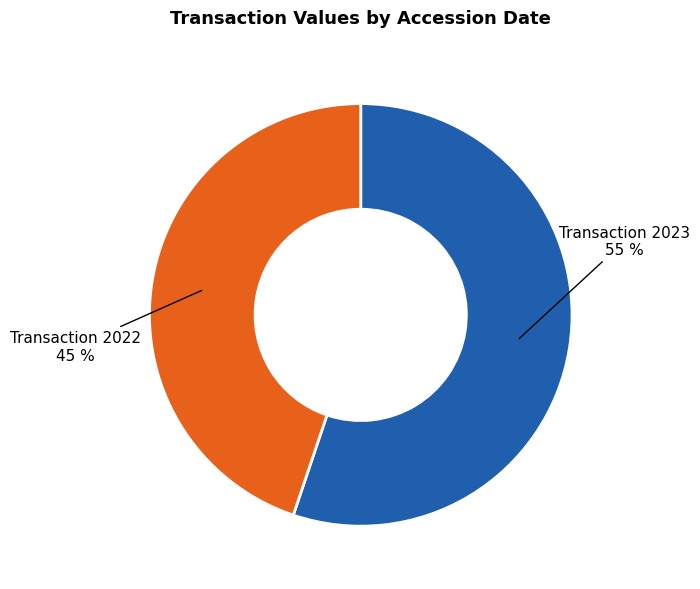

Does any single category account for the majority?

Yes